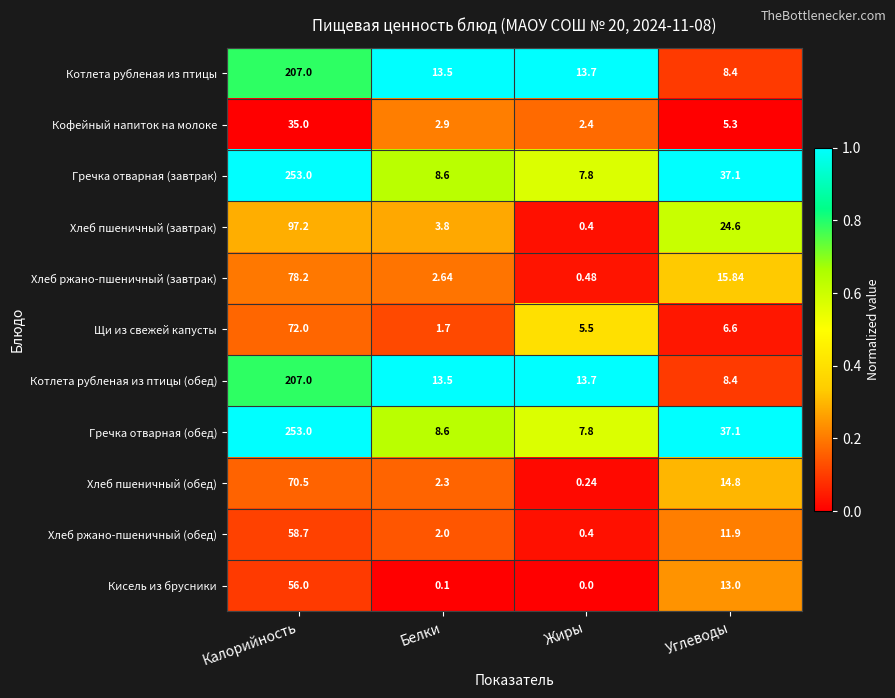

At how many categories does at least one series exceed 0?

4